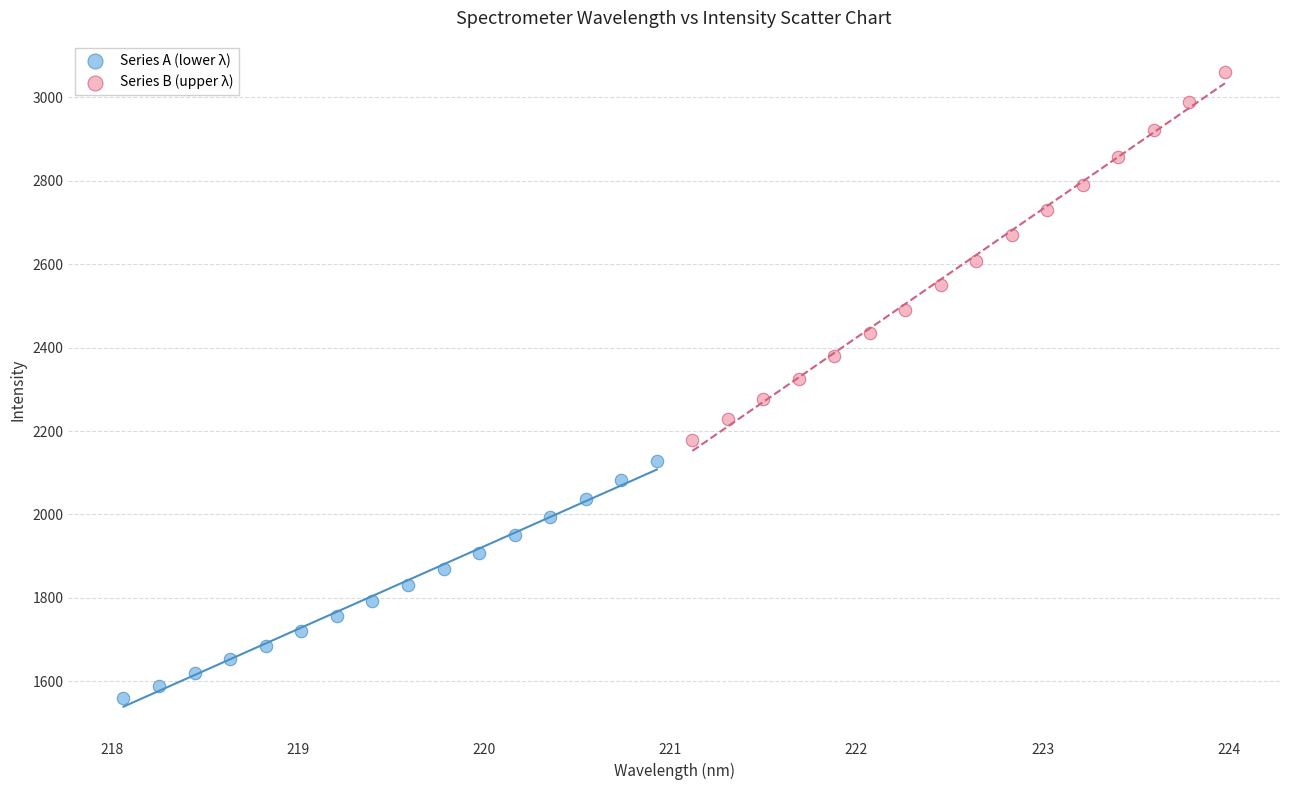

Which series contains the lowest Y value?

Series A (lower λ)